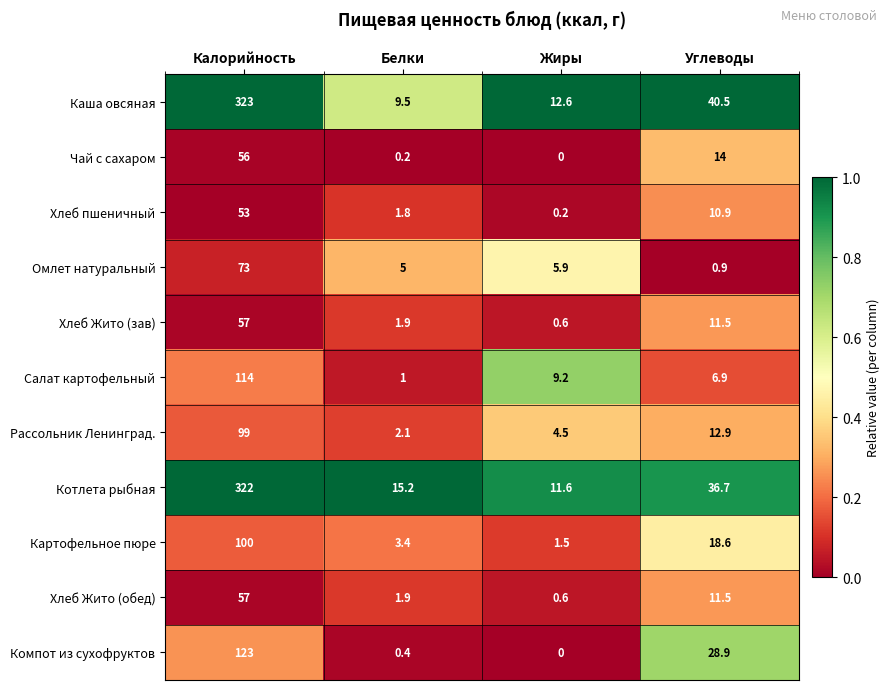

Is it true that Каша овсяная equals 69.3 at Углеводы?

False